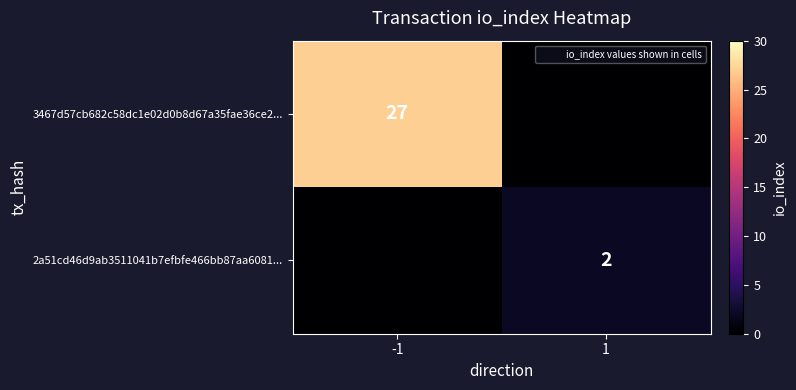

Which series has the largest range (max minus min)?

3467d57cb682c58dc1e02d0b8d67a35fae36ce2...